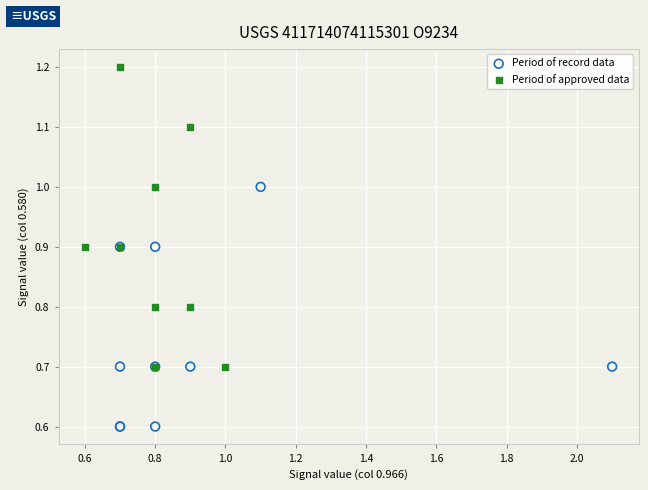

Which series reaches the maximum Y coordinate?

Period of approved data